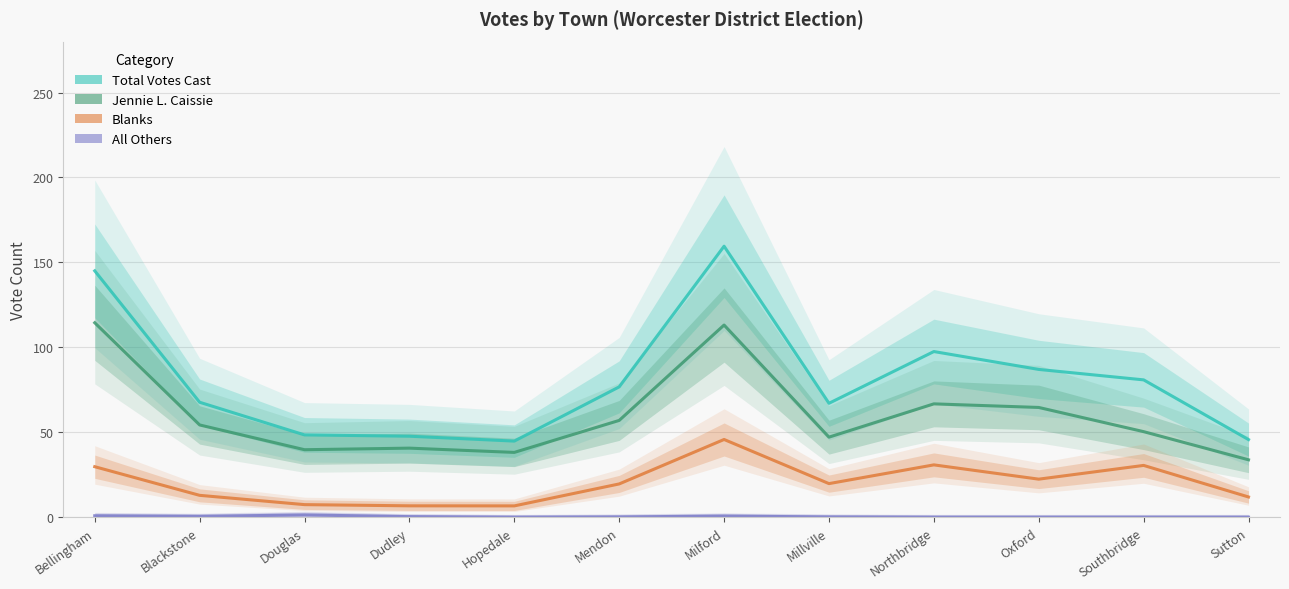

Is this an area chart (filled region under the line)?

No